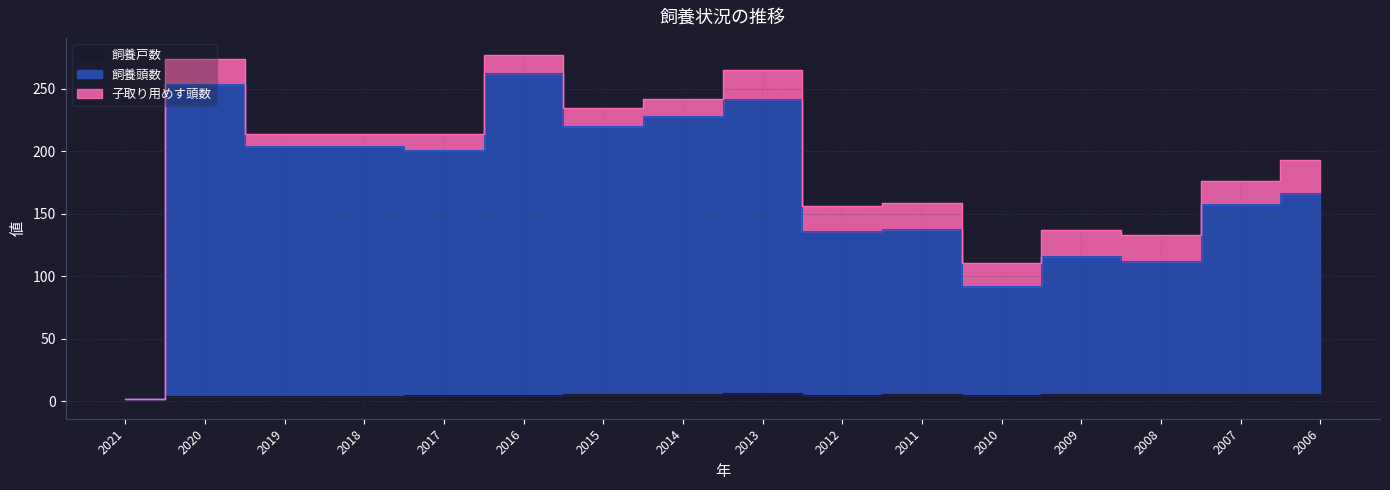

True or false: 飼養頭数 and 飼養戸数 intersect in this chart.

False